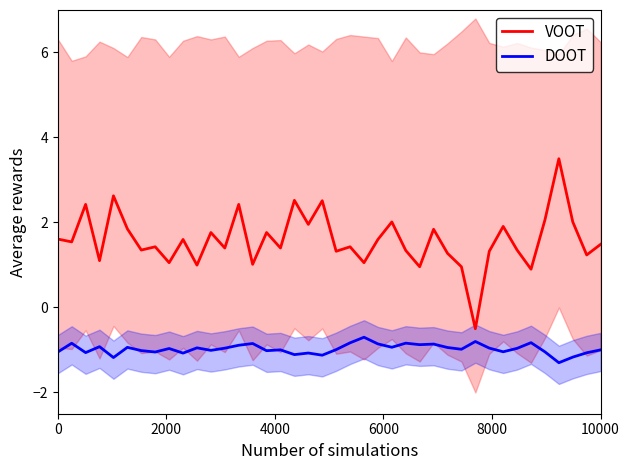

True or false: DOOT and VOOT cross at least once.

False